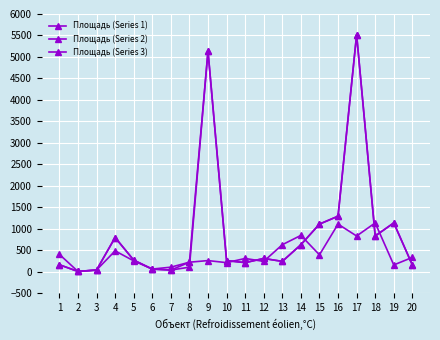

Is this an area chart (filled region under the line)?

No